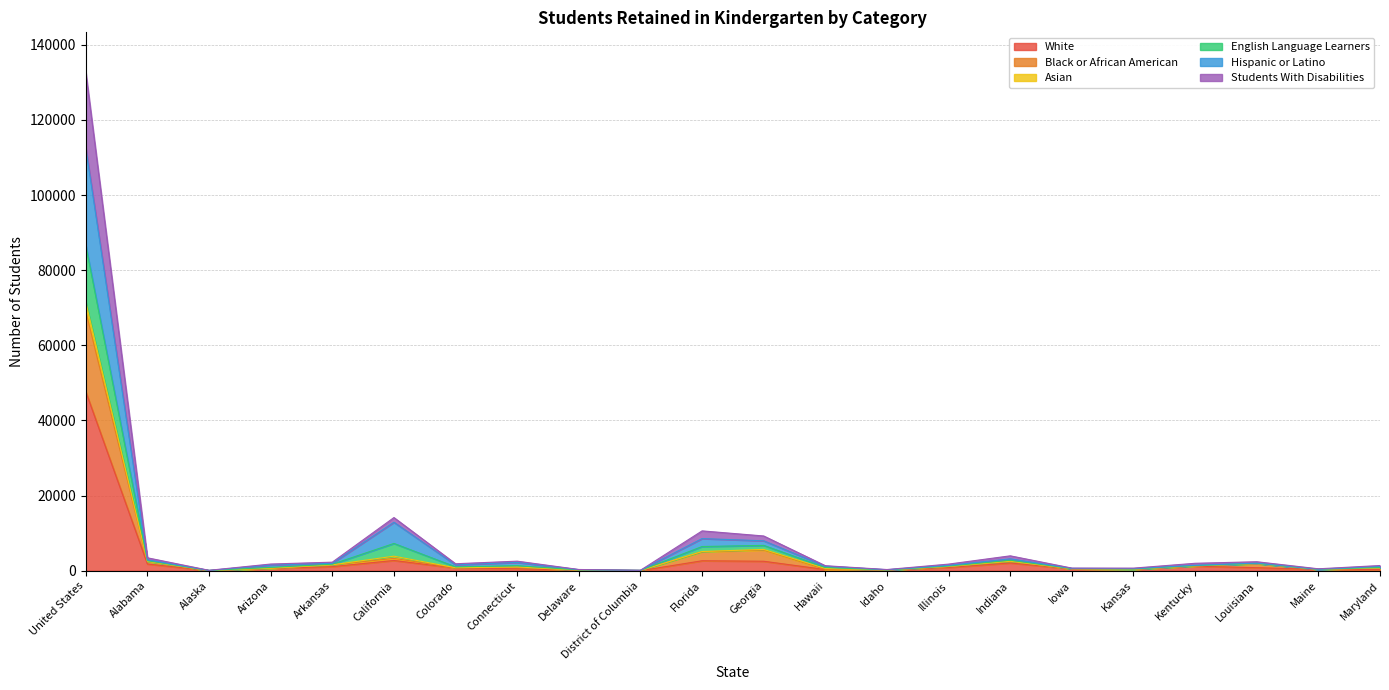

What is the label of the 11th point from the left?

Florida